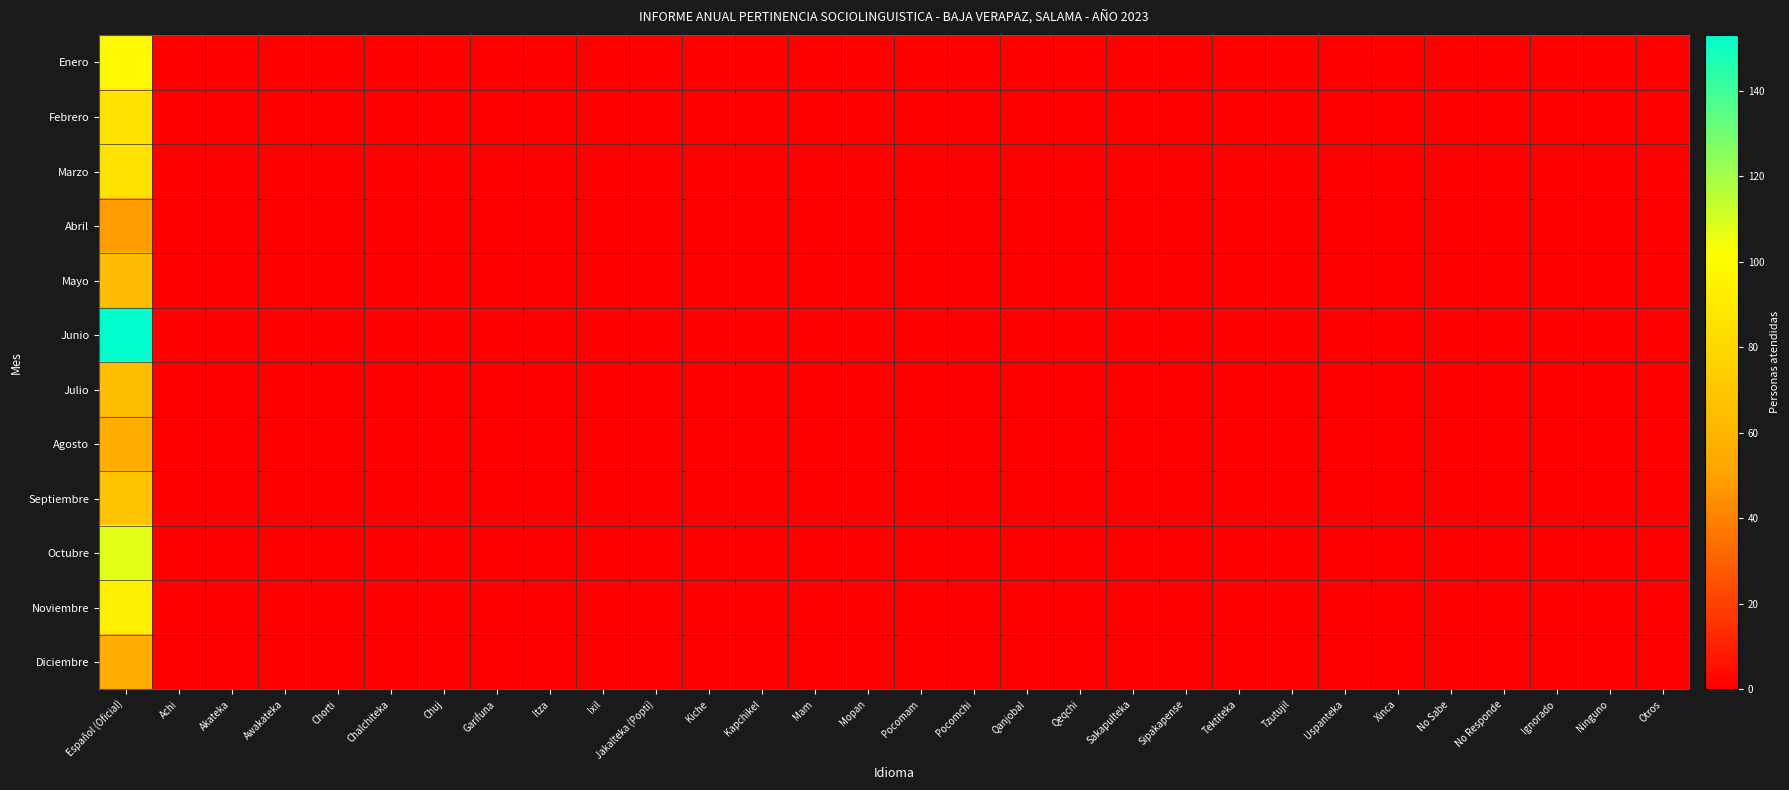

At how many categories does at least one series exceed 13?

1